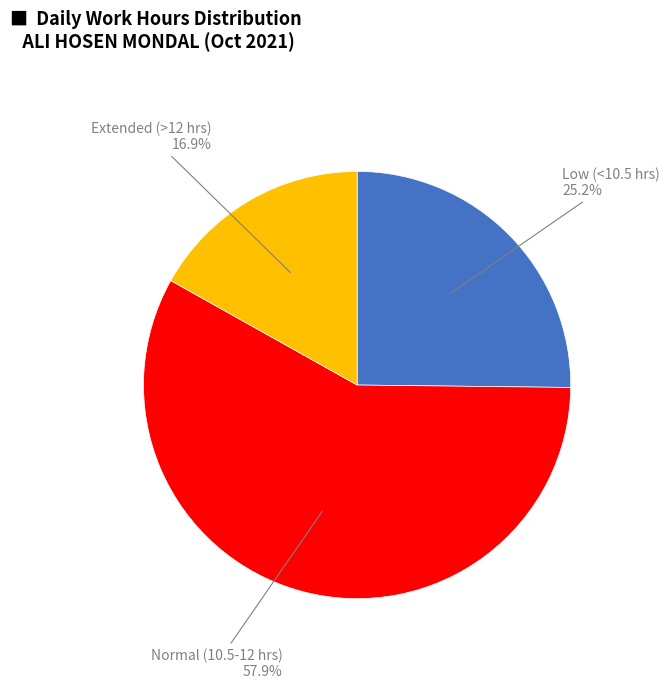

How many slices are in this pie chart?

3